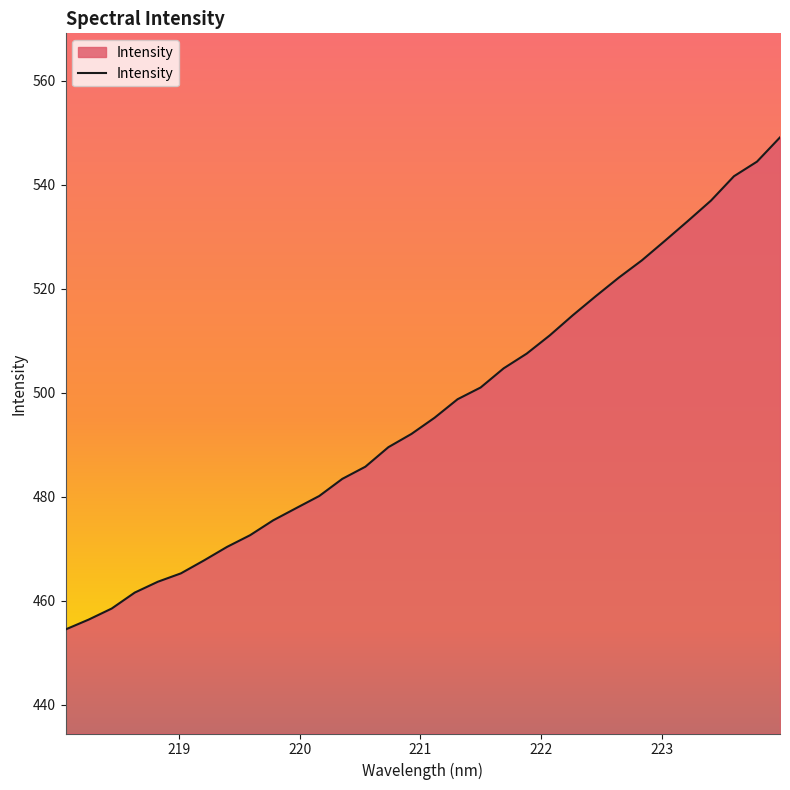

What is the minimum value shown in the chart?

454.5